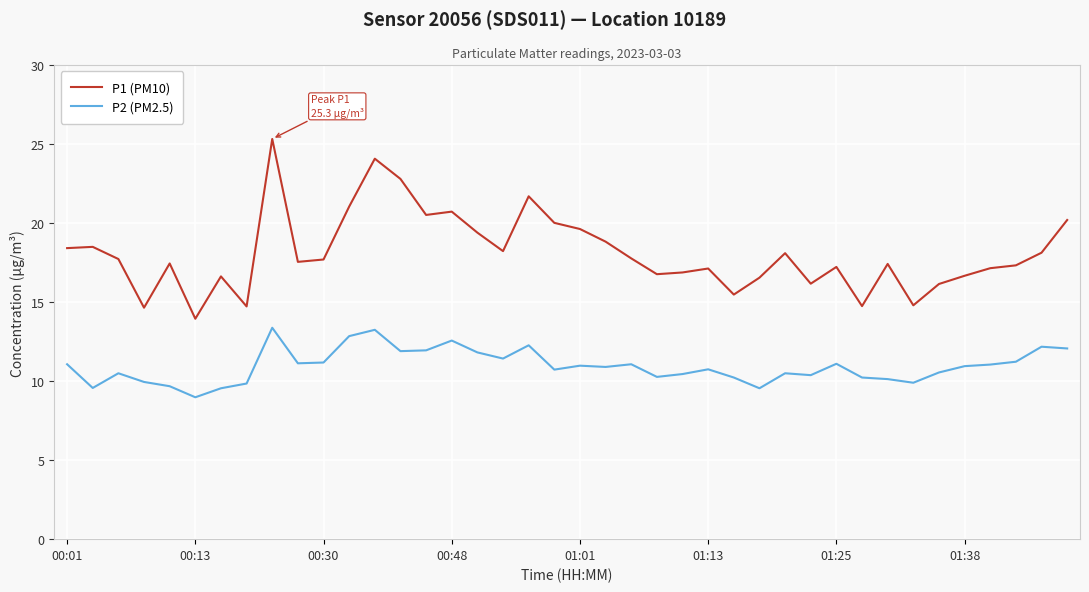

What are all the series names shown in the legend?

P1 (PM10), P2 (PM2.5)